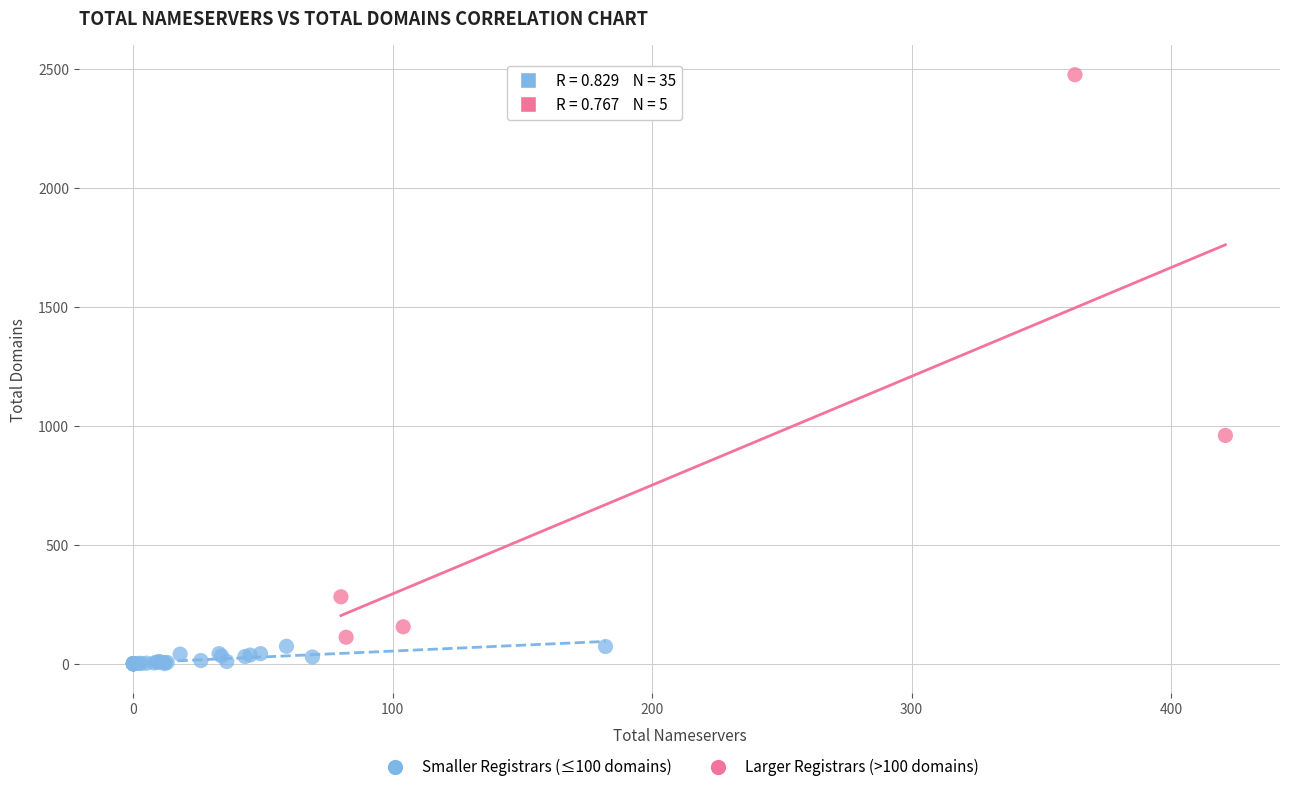

Which series contains the lowest Y value?

Smaller Registrars (≤100 domains)